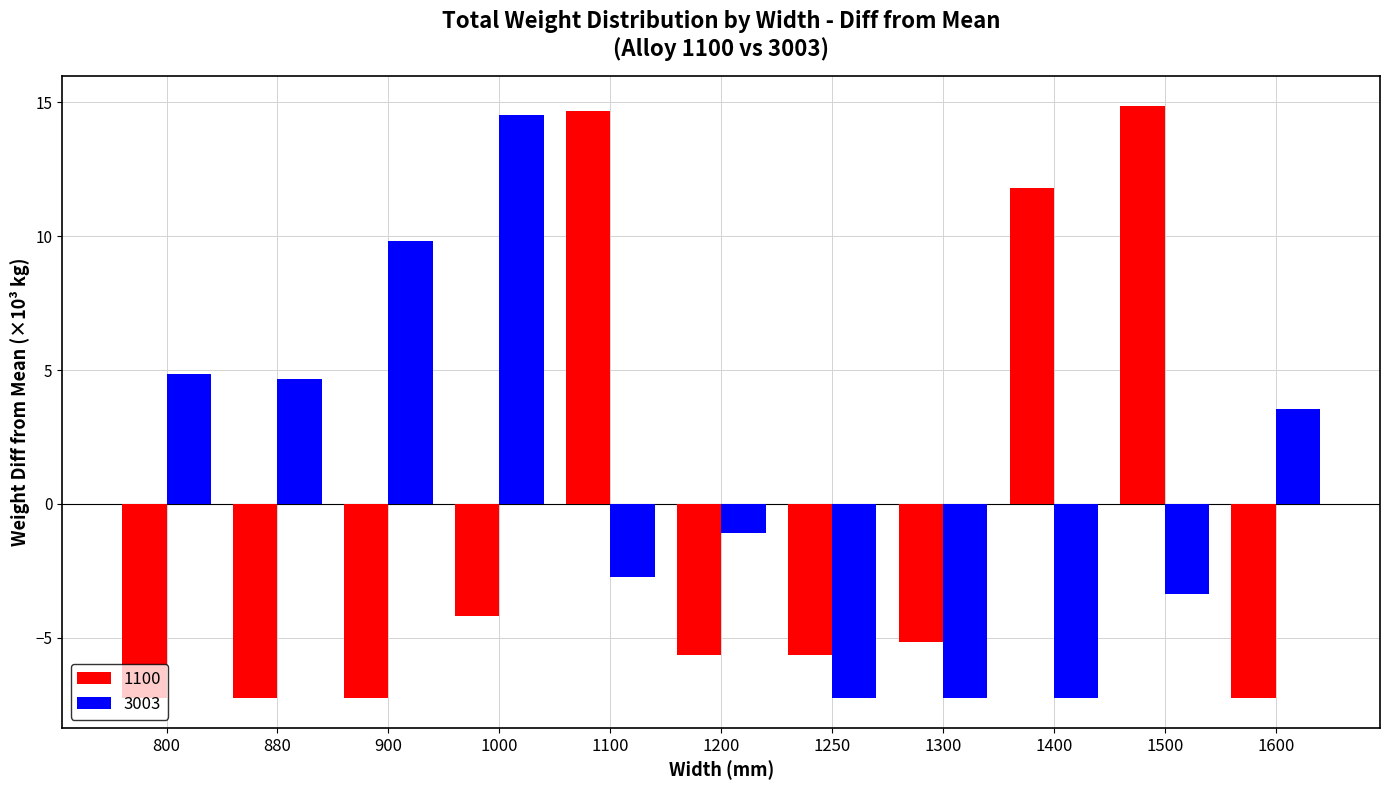

How many bars are there in each group?

2